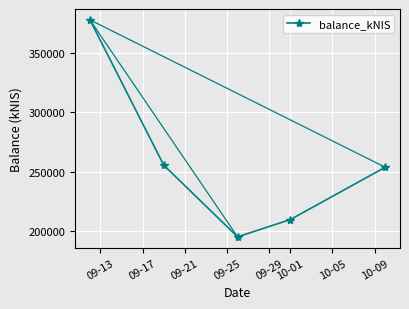

What is the maximum value shown in the chart?

377787.6